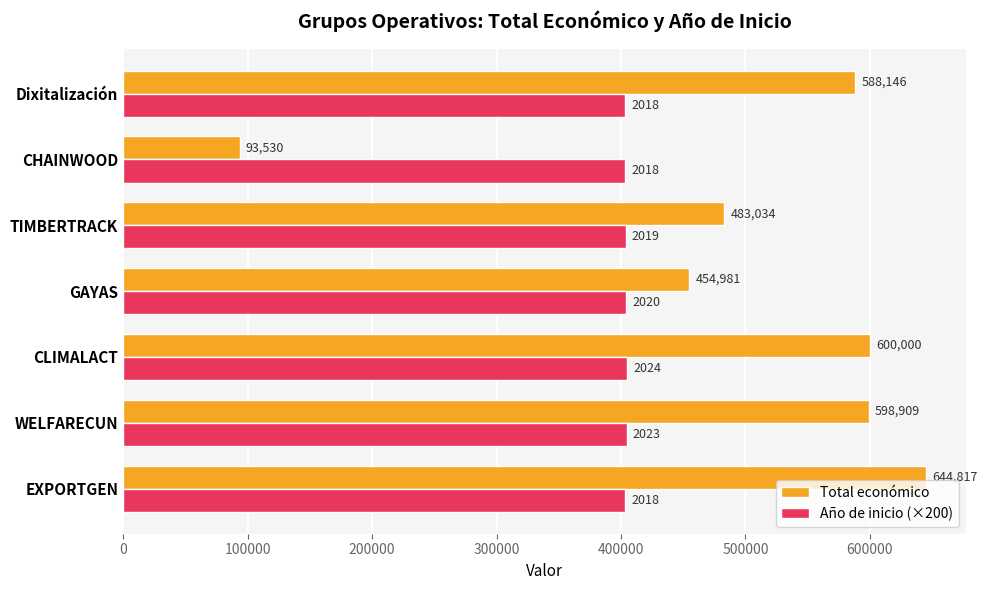

How many Año de inicio (×200) values are between 403600 and 404600?

6